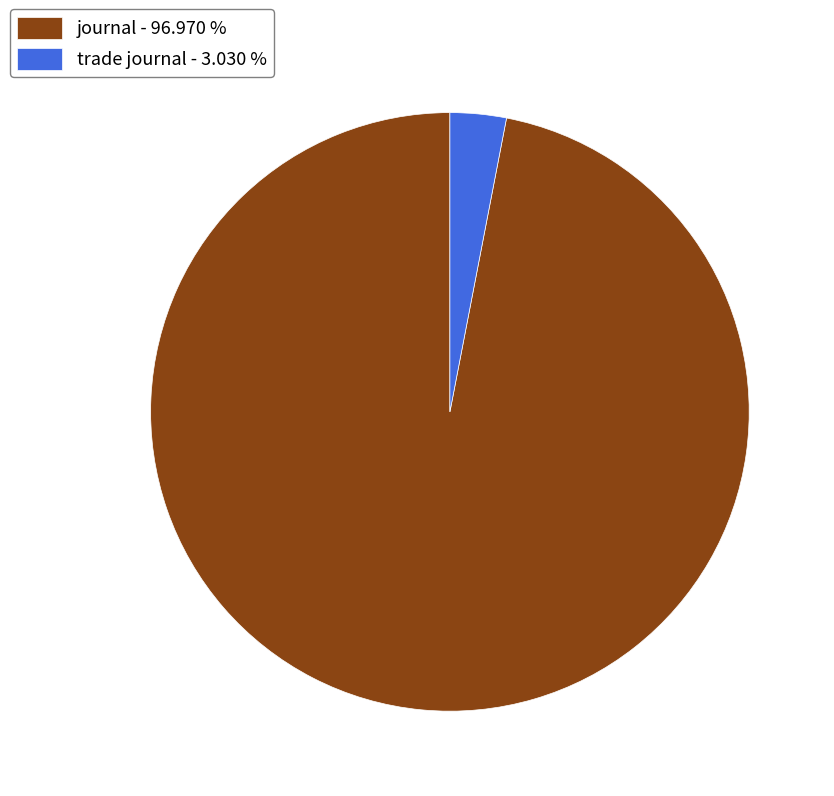

Is there a majority slice in this chart?

Yes